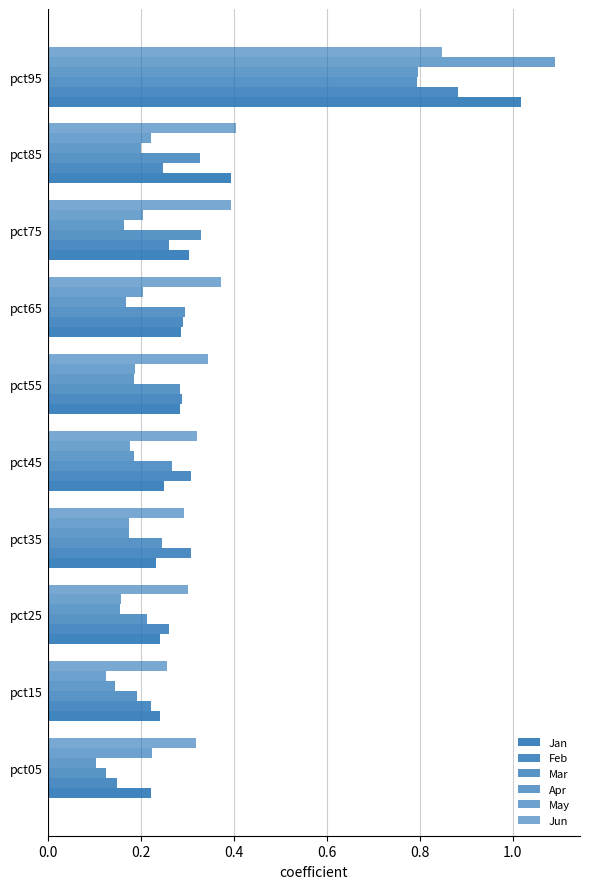

List the series in order of their peak value, lowest first.

Mar, Apr, Jun, Feb, Jan, May